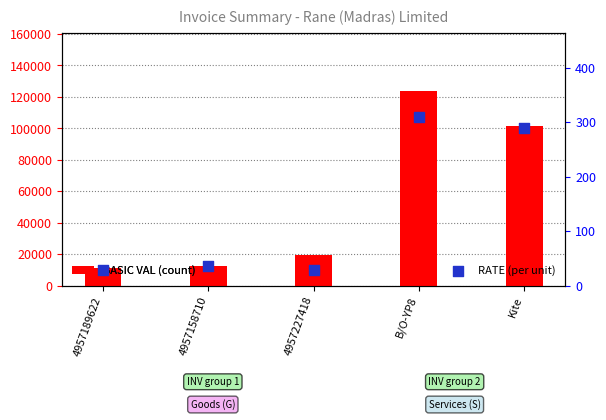

What are all the series names shown in the legend?

BASIC VAL, RATE